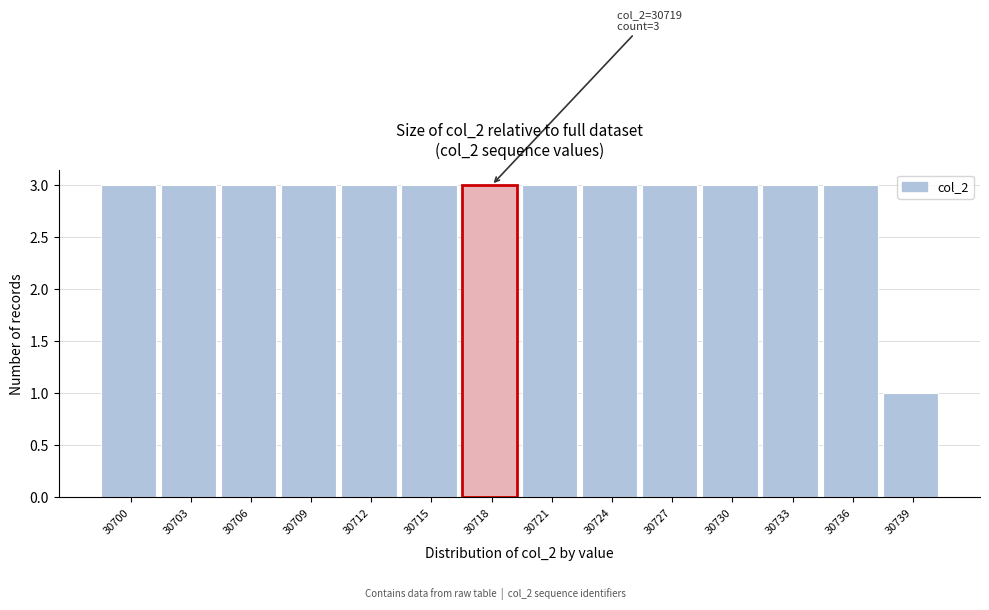

Reading right to left, what are all the values shown in this chart?

30739=1	30736=3	30733=3	30730=3	30727=3	30724=3	30721=3	30718=3	30715=3	30712=3	30709=3	30706=3	30703=3	30700=3